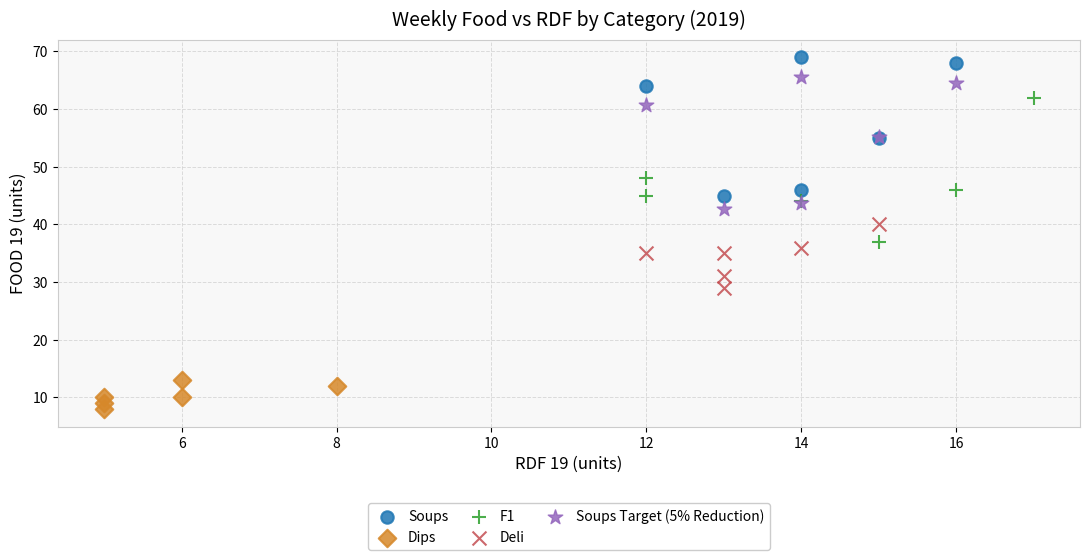

Which series contains the lowest Y value?

Dips